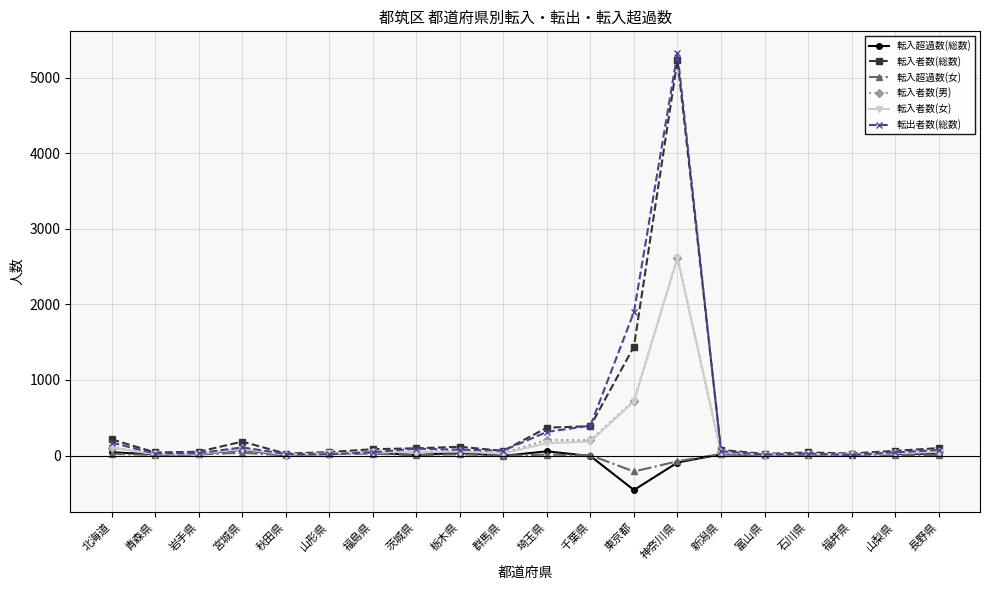

Which series has the largest range (max minus min)?

転出者数(総数)